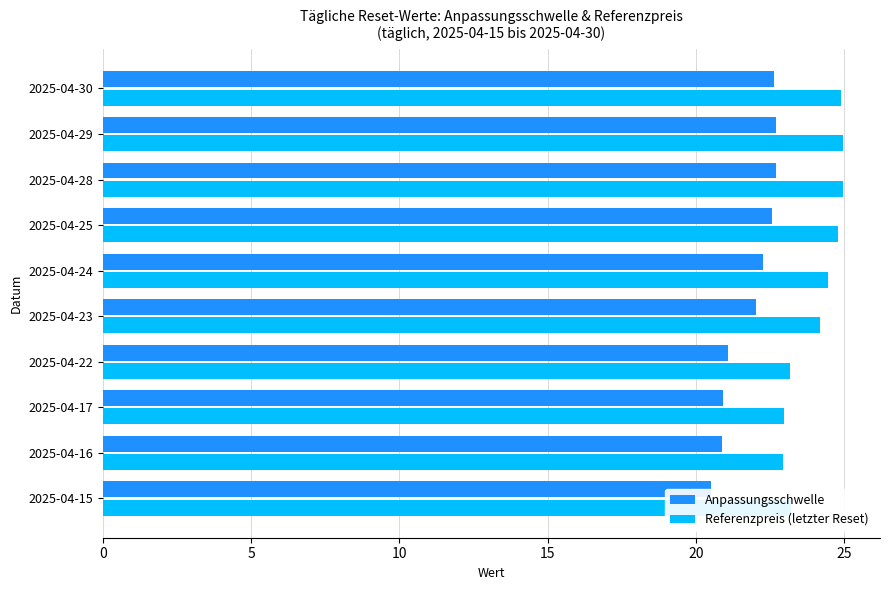

What is the value of the Referenzpreis (letzter Reset) bar at the 3rd from the left?

25.0